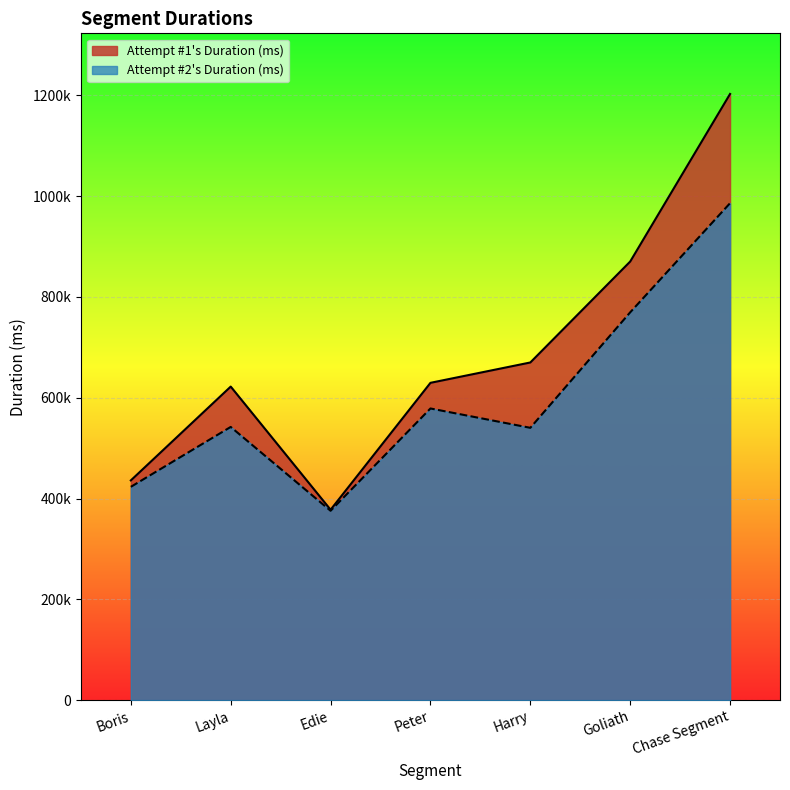

Reading right to left, extract all data points from this chart.

Attempt #1's Duration (ms): 1202520	870107	669845	629473	377718	622022	435940
Attempt #2's Duration (ms): 985859	769334	540233	578603	375658	541977	423142